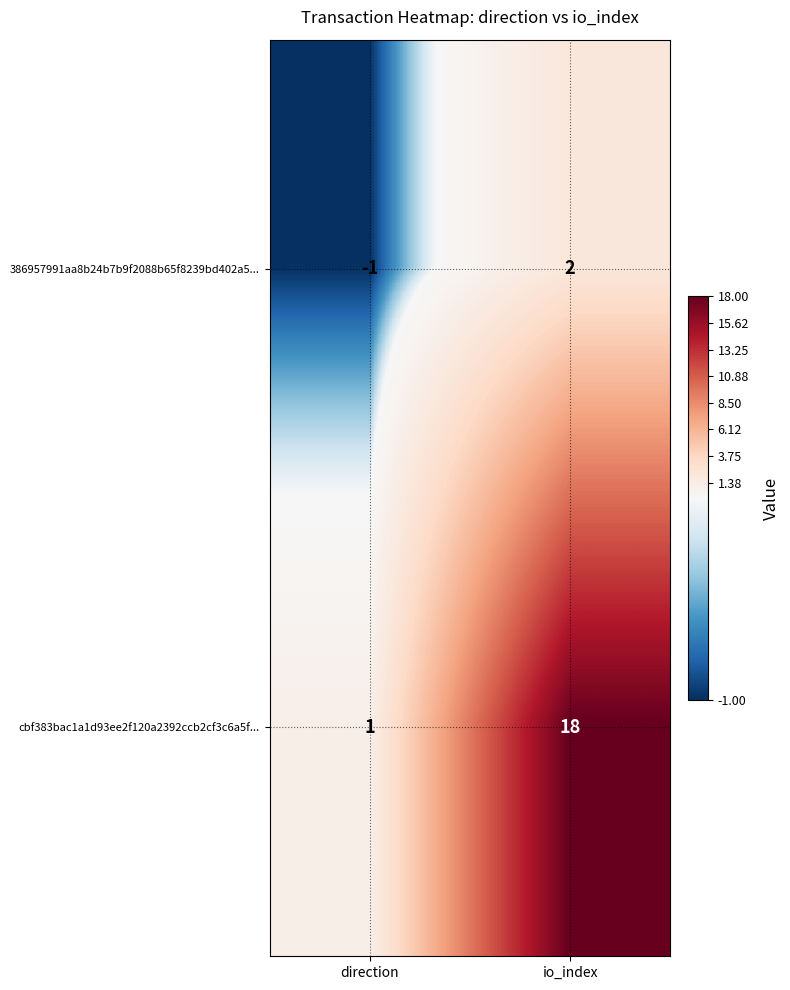

At which category is the sum across all series the highest?

io_index